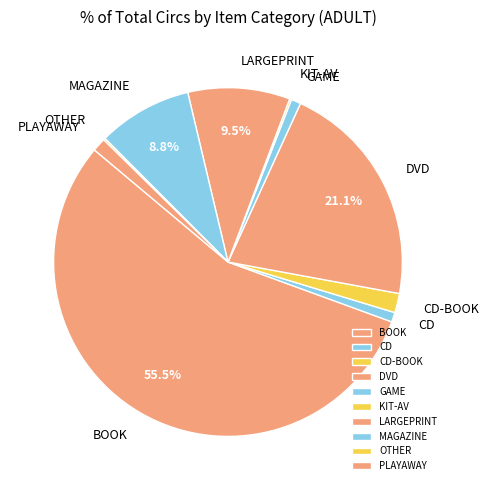

What is the ratio of the value at DVD to the value at GAME?

23.6